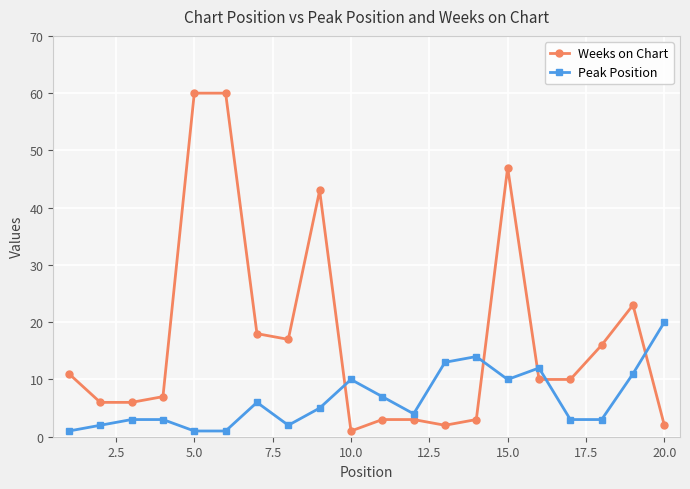

True or false: Weeks on Chart and Peak Position intersect in this chart.

True